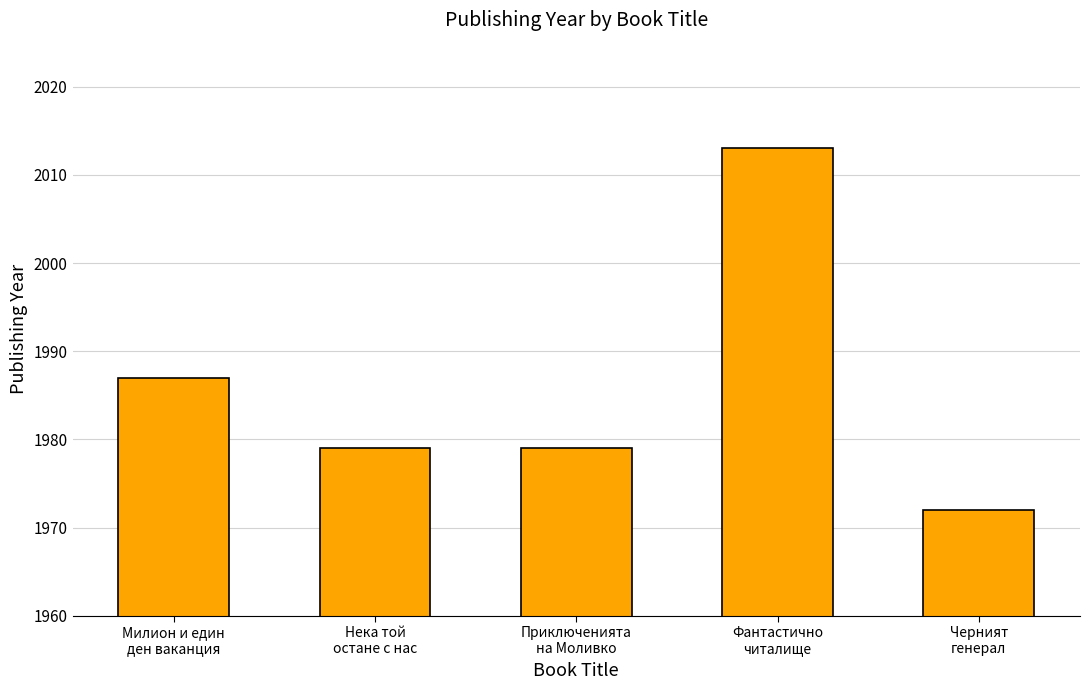

What is the smallest value displayed?

1972